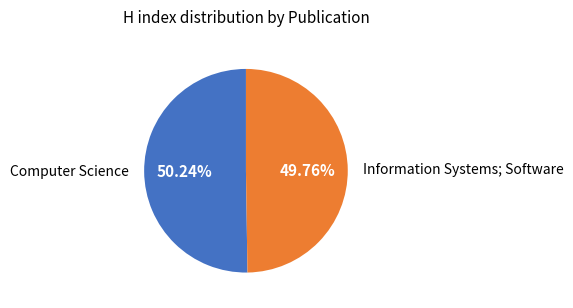

Is there any slice that represents more than half of the pie?

Yes